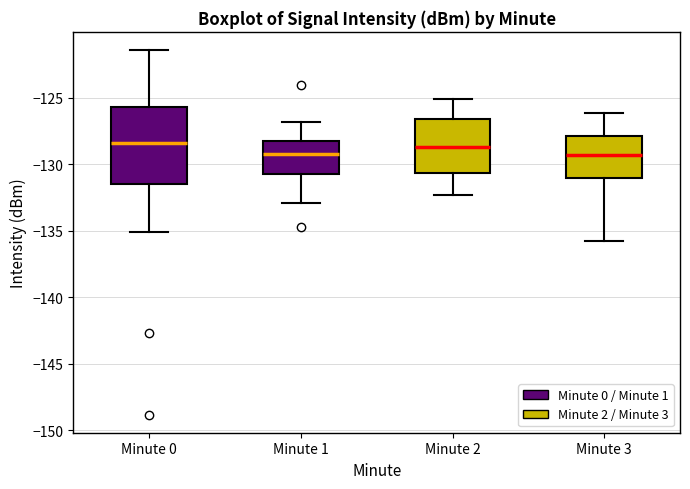

Reading left to right, read every box against the y-axis: the position of its median line, the range the box covers, and the ends of its whiskers. The values are not printed on the chart, so give them approximately, as read against the axis.

Minute 0: median -128.5, box -131.5 to -125.5, whiskers -135.0 to -121.5
Minute 1: median -129.0, box -130.5 to -128.5, whiskers -133.0 to -127.0
Minute 2: median -128.5, box -130.5 to -126.5, whiskers -132.5 to -125.0
Minute 3: median -129.5, box -131.0 to -128.0, whiskers -136.0 to -126.0